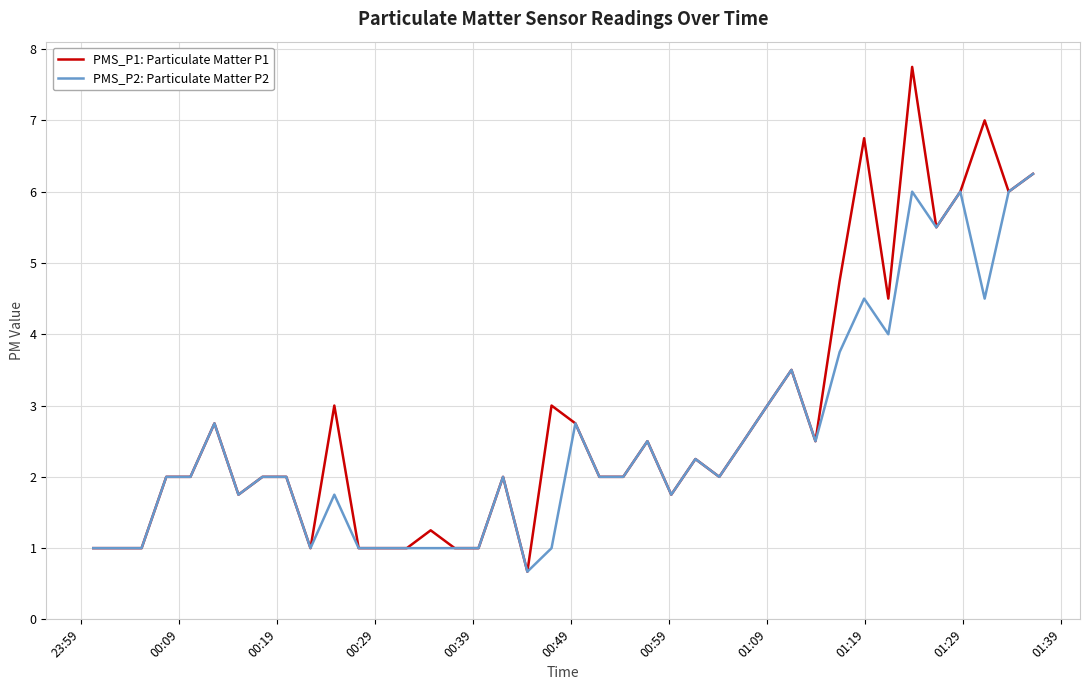

What is the greatest value displayed?

7.8